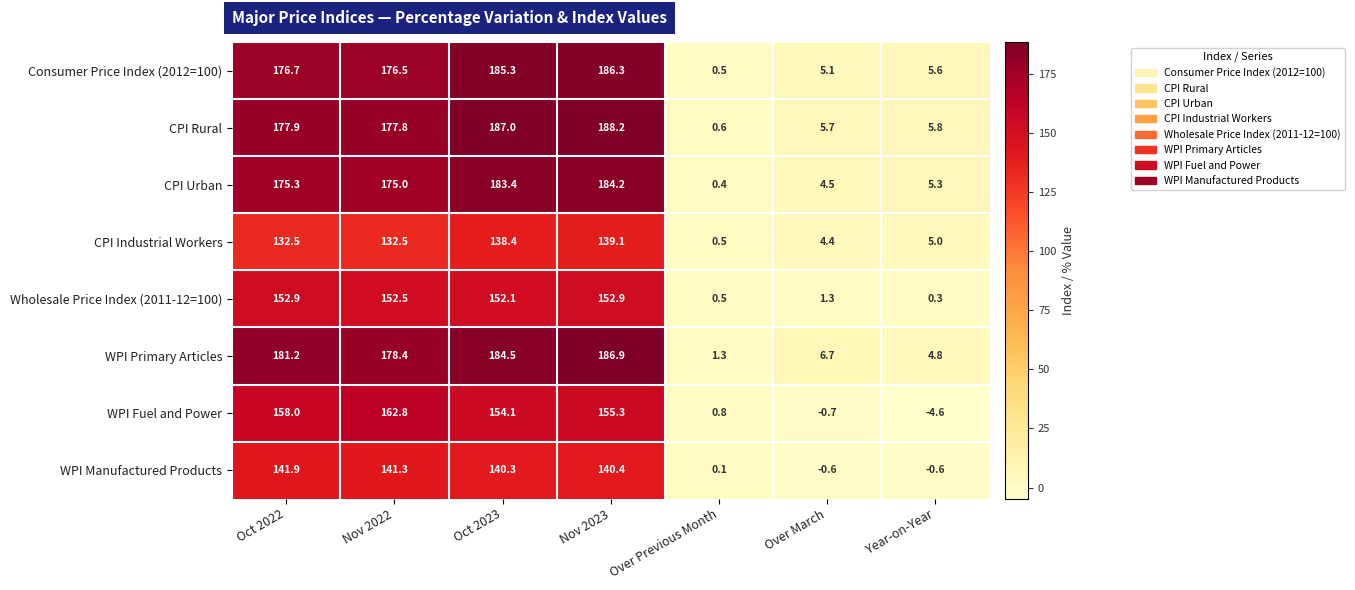

Which series has the widest spread of values?

CPI Rural